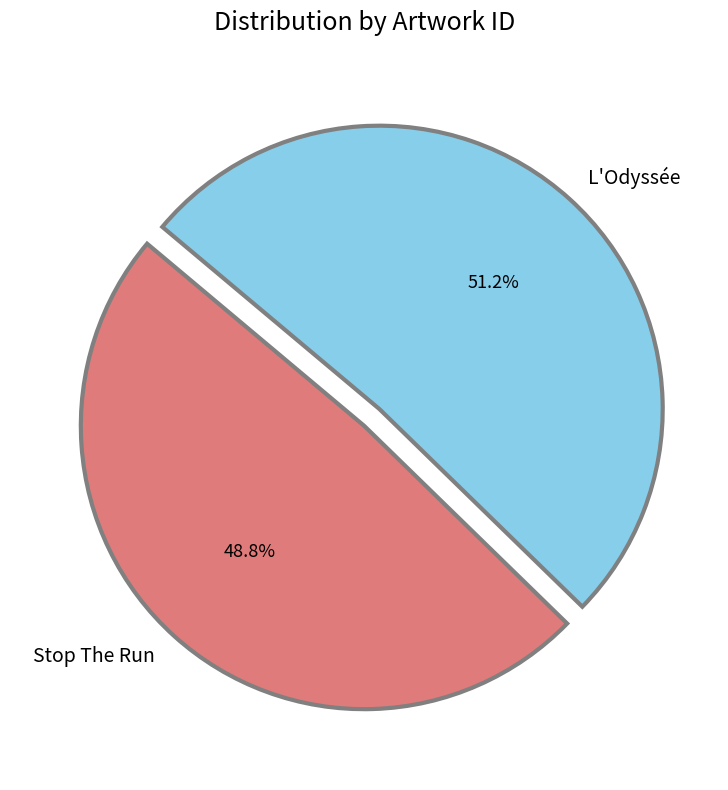

How many slices are in this pie chart?

2